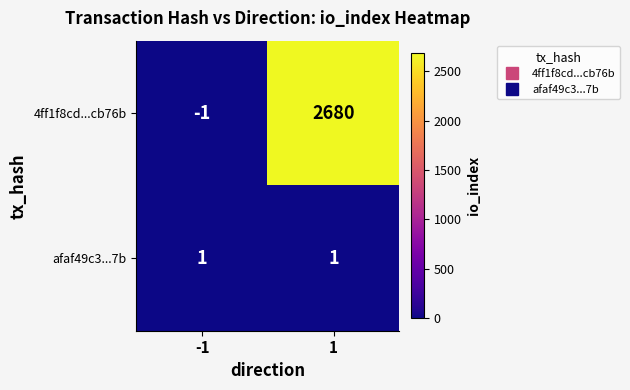

Rank the series at -1 from lowest to highest value.

4ff1f8cd...cb76b, afaf49c3...7b